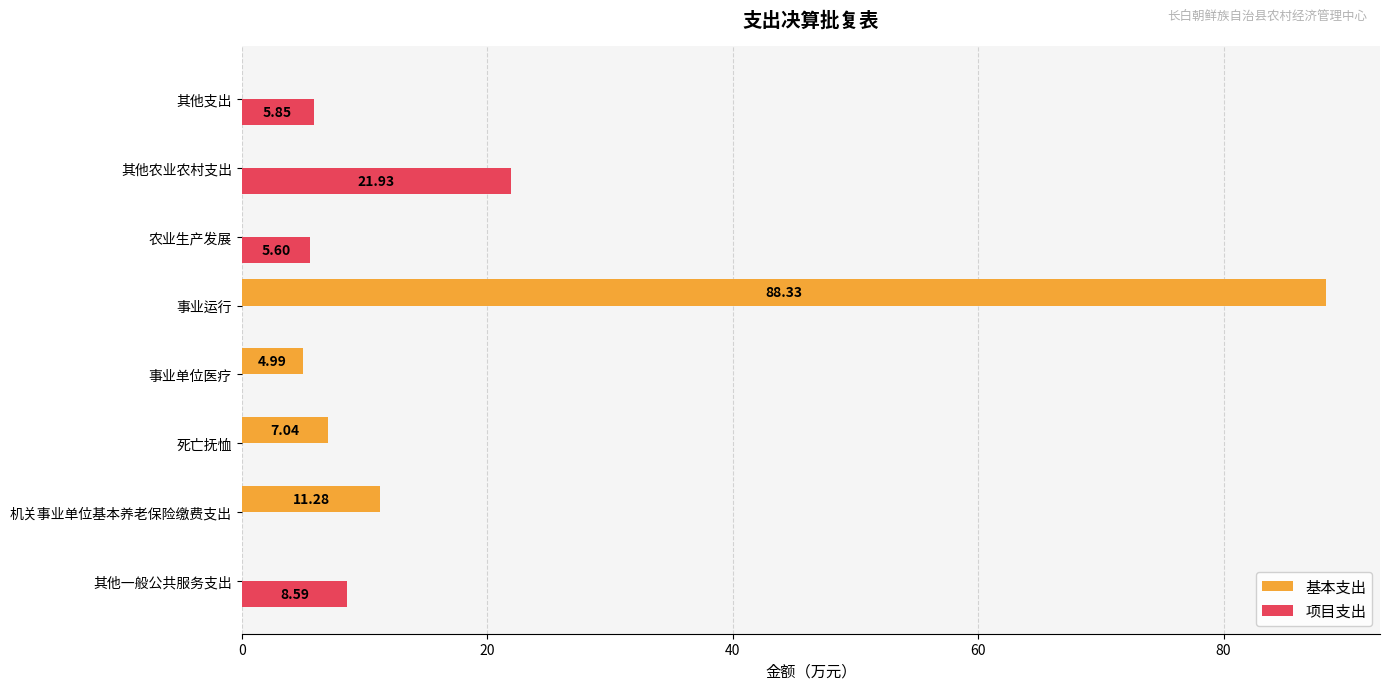

At which label is 基本支出 closest to 44?

机关事业单位基本养老保险缴费支出